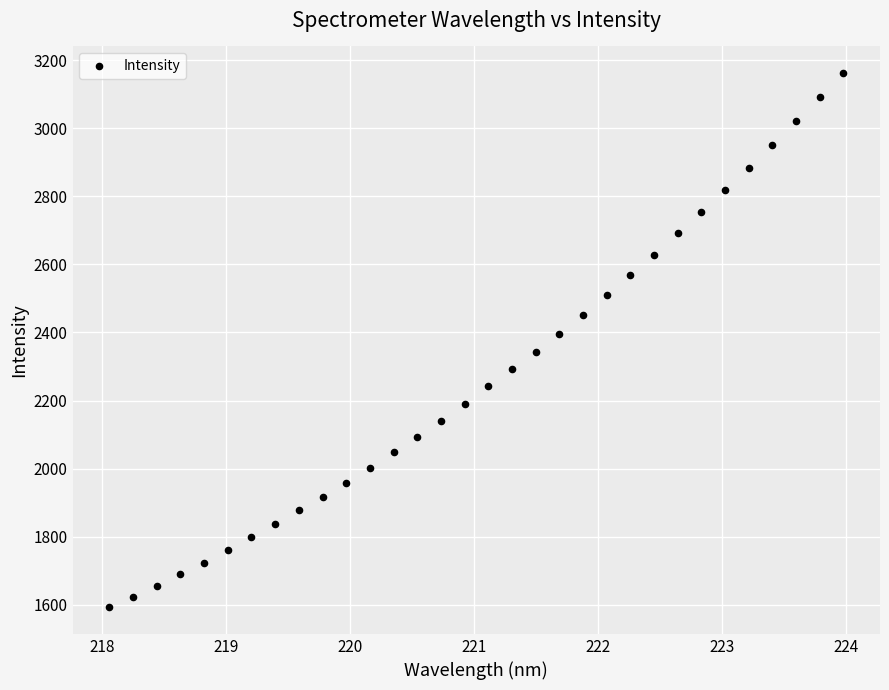

What is the range of Y values (max minus min)?

1569.1